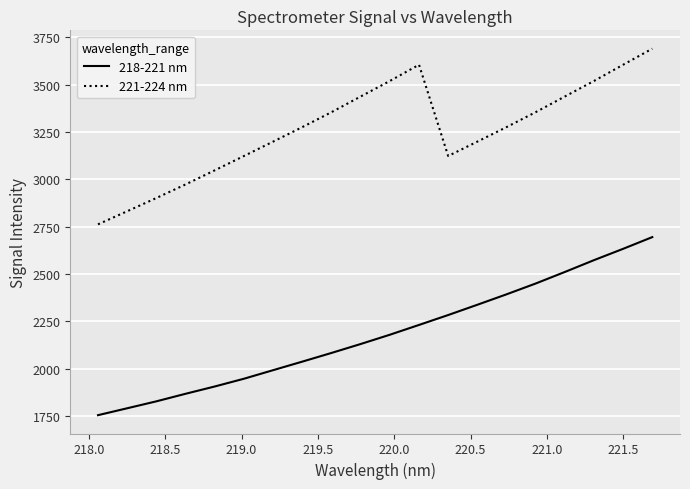

Which series has the widest spread of values?

218-221 nm